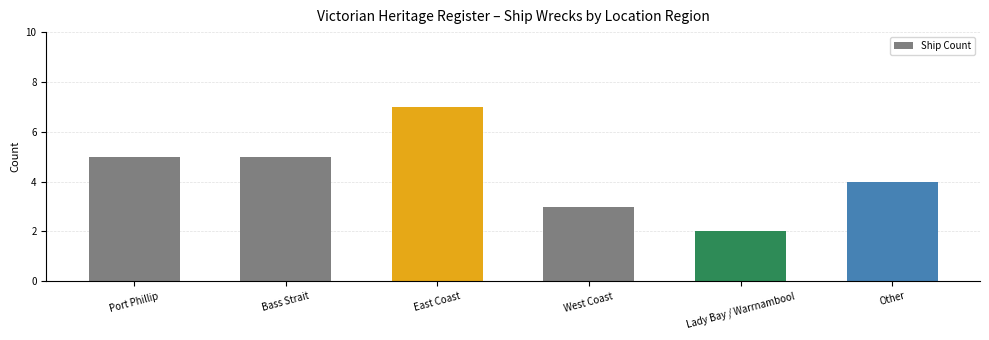

Between Lady Bay / Warrnambool and Other, which is larger?

Other